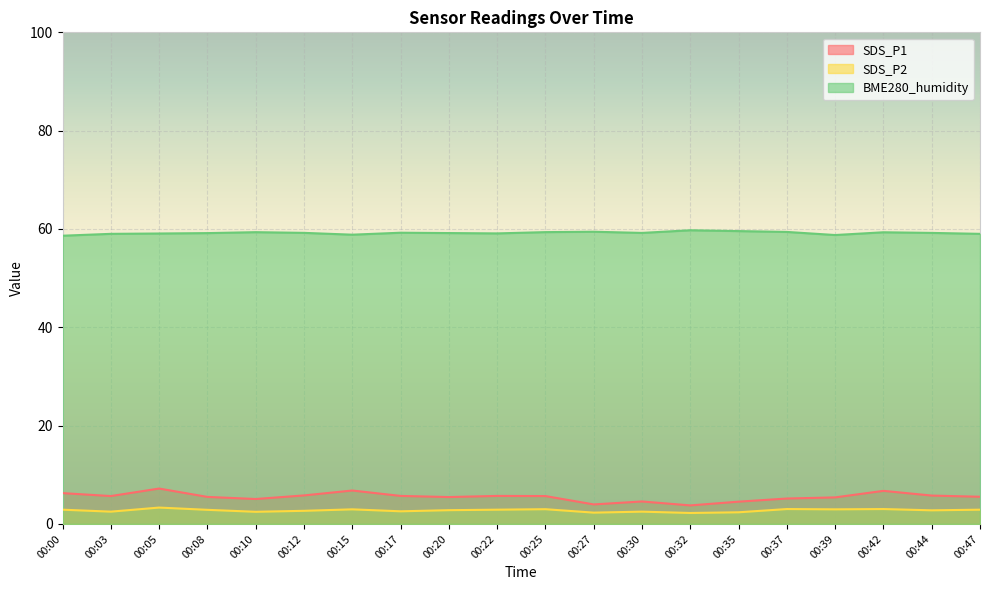

What are all the series names shown in the legend?

SDS_P1, SDS_P2, BME280_humidity